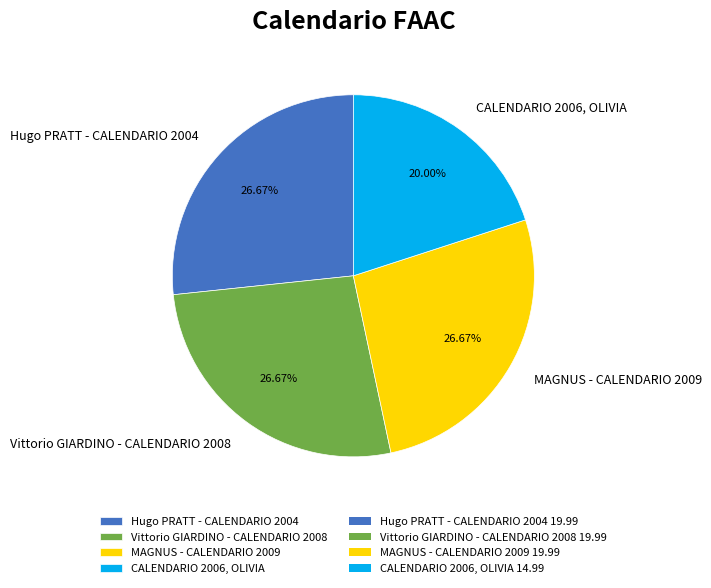

How much of the chart is everything except Hugo PRATT - CALENDARIO 2004?

73.3%